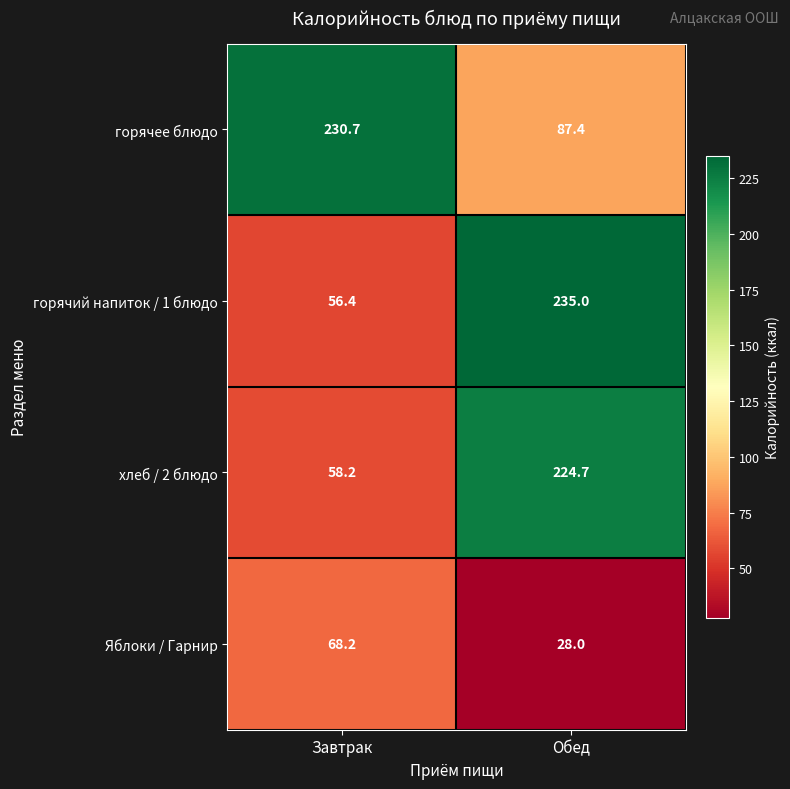

Count the number of data series in this chart.

4